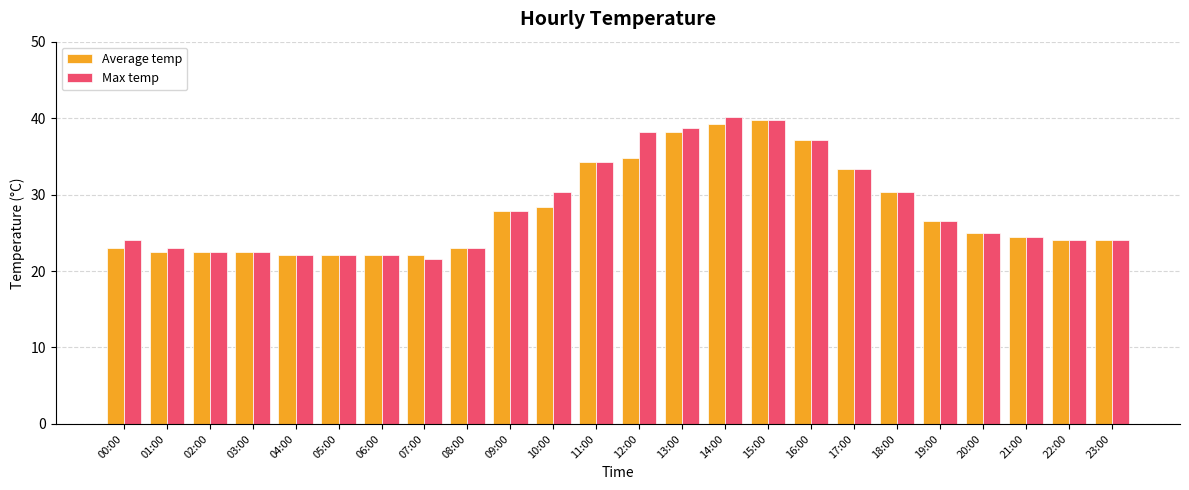

Is it true that Max temp equals 24.0 at 22:00?

True